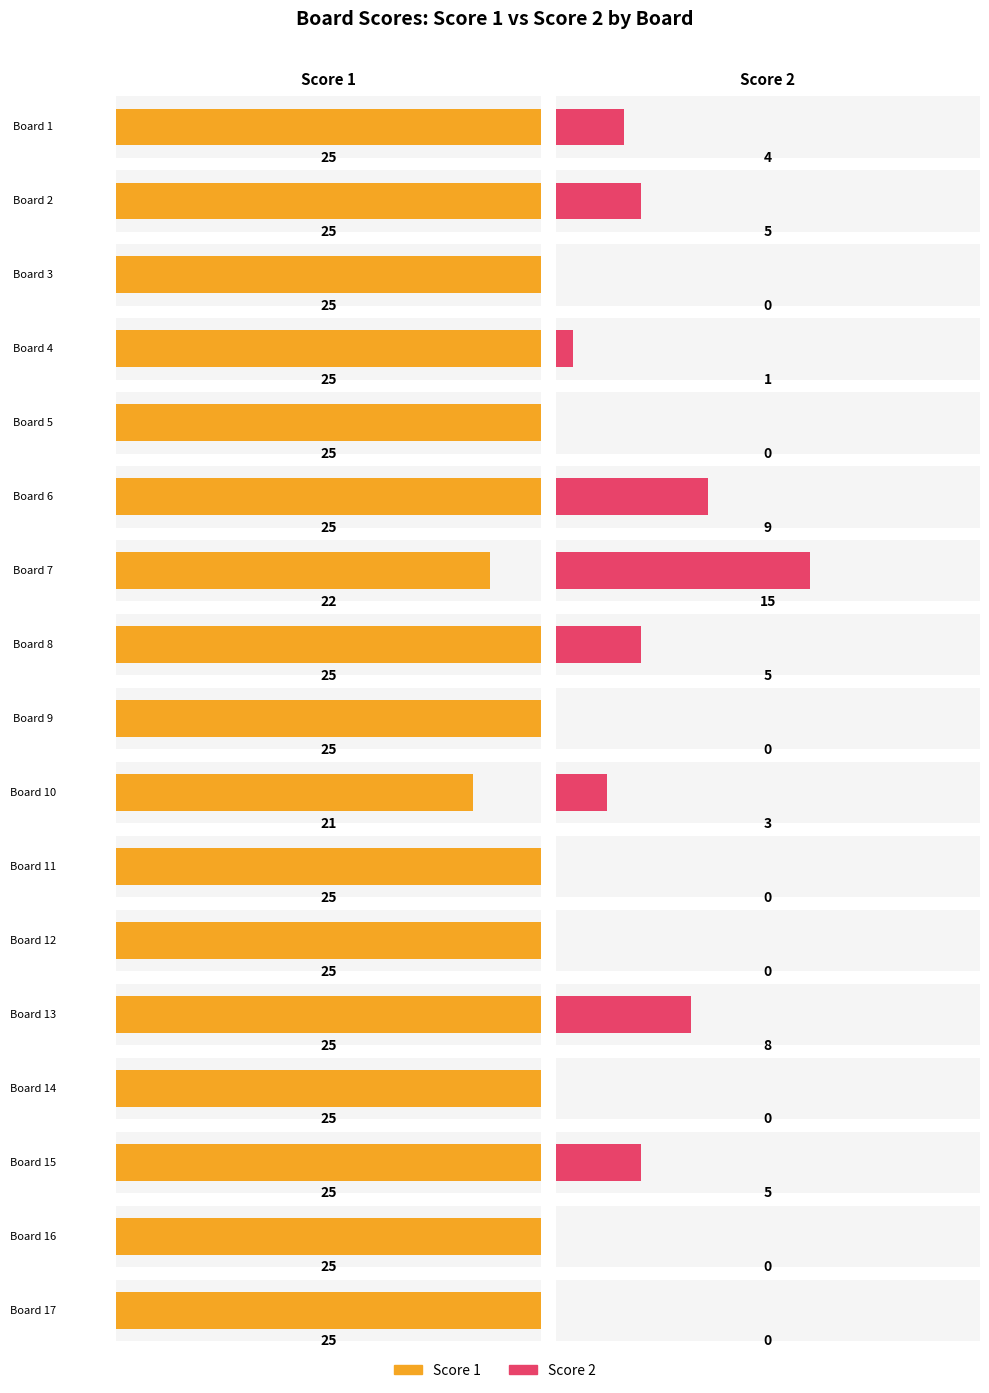

Reading left to right, transcribe all the data shown in this chart.

Score 1: 25	25	25	25	25	25	22	25	25	21	25	25	25	25	25	25	25
Score 2: 4	5	0	1	0	9	15	5	0	3	0	0	8	0	5	0	0